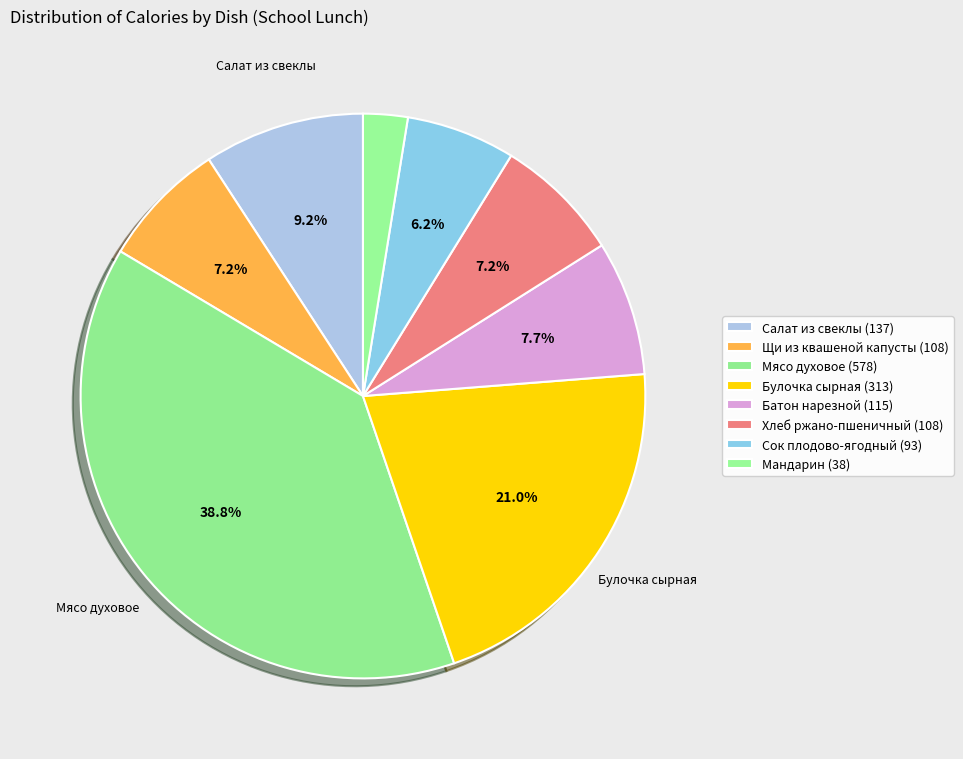

Does Сок плодово-ягодный represent more than half of the total?

No